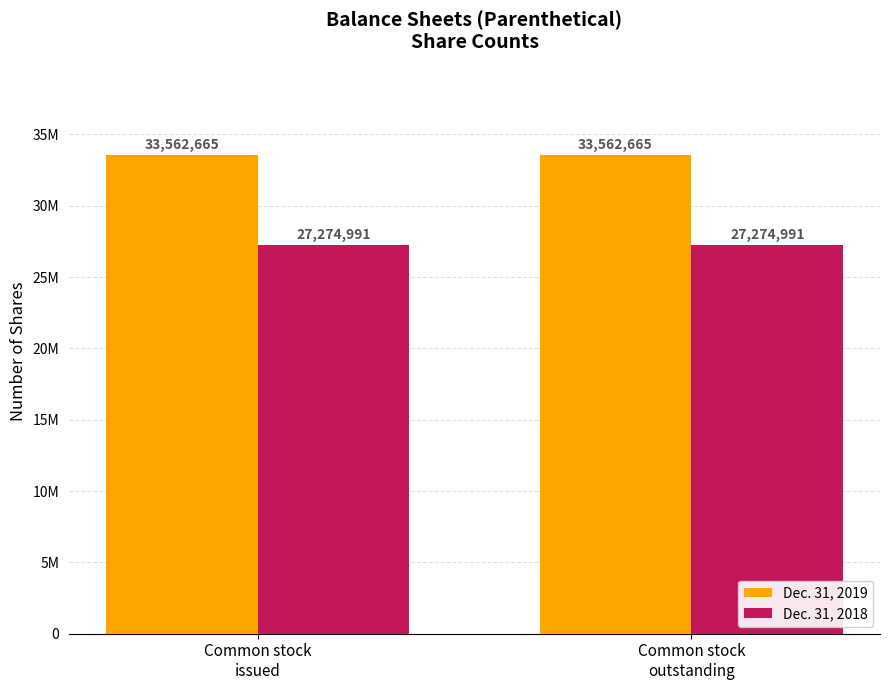

What is the sum of the Dec. 31, 2019 values at Common stock
issued and Common stock
outstanding?

67125330